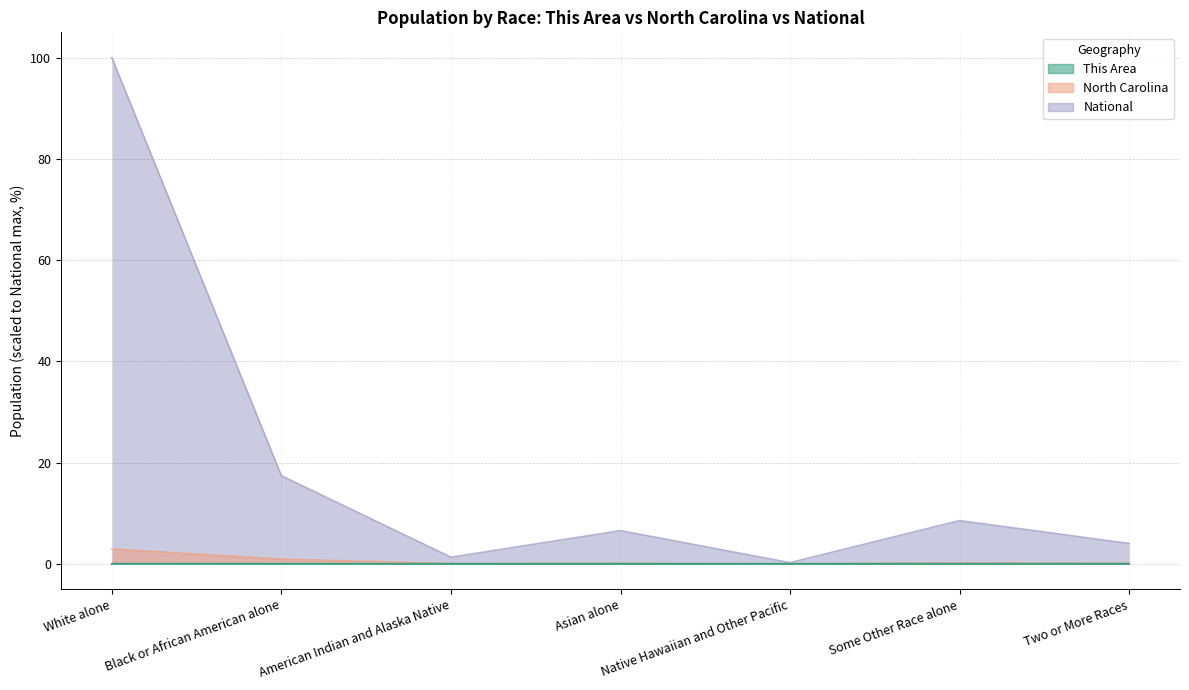

Reading left to right, list all the values displayed in this chart.

This Area: 0.0	0.0	0.0	0.0	0.0	0.0	0.0
North Carolina: 2.9	0.9	0.1	0.1	0.0	0.2	0.1
National: 100.0	17.4	1.3	6.6	0.2	8.5	4.0